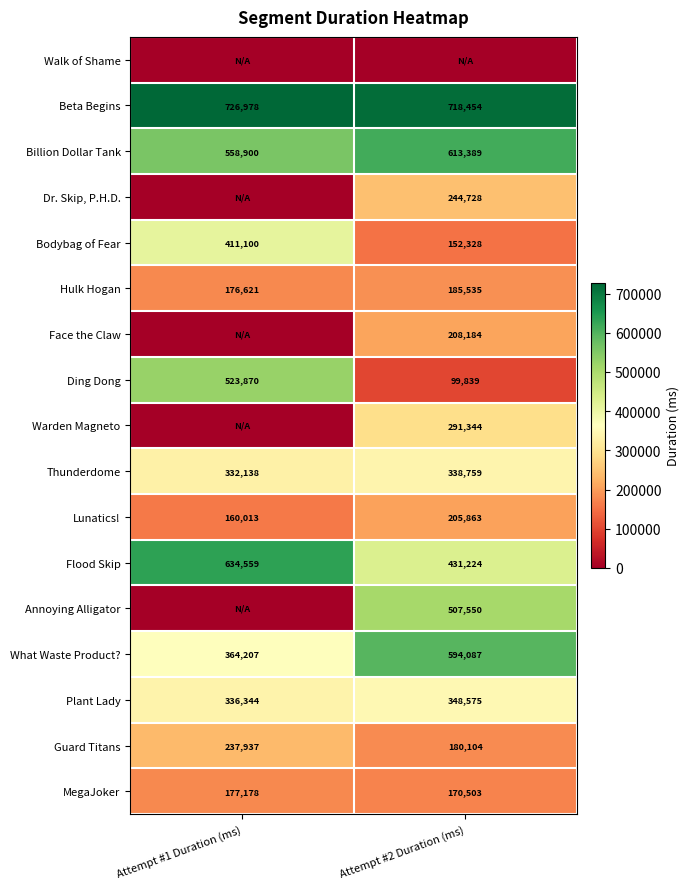

Which category has the lowest value in the Ding Dong series?

Attempt #2 Duration (ms)